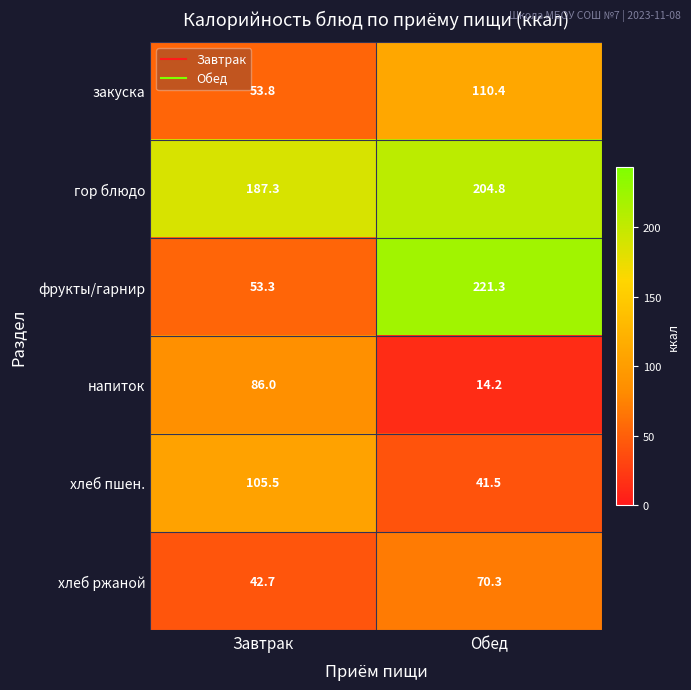

At which category does the chart reach its minimum across all series?

Обед